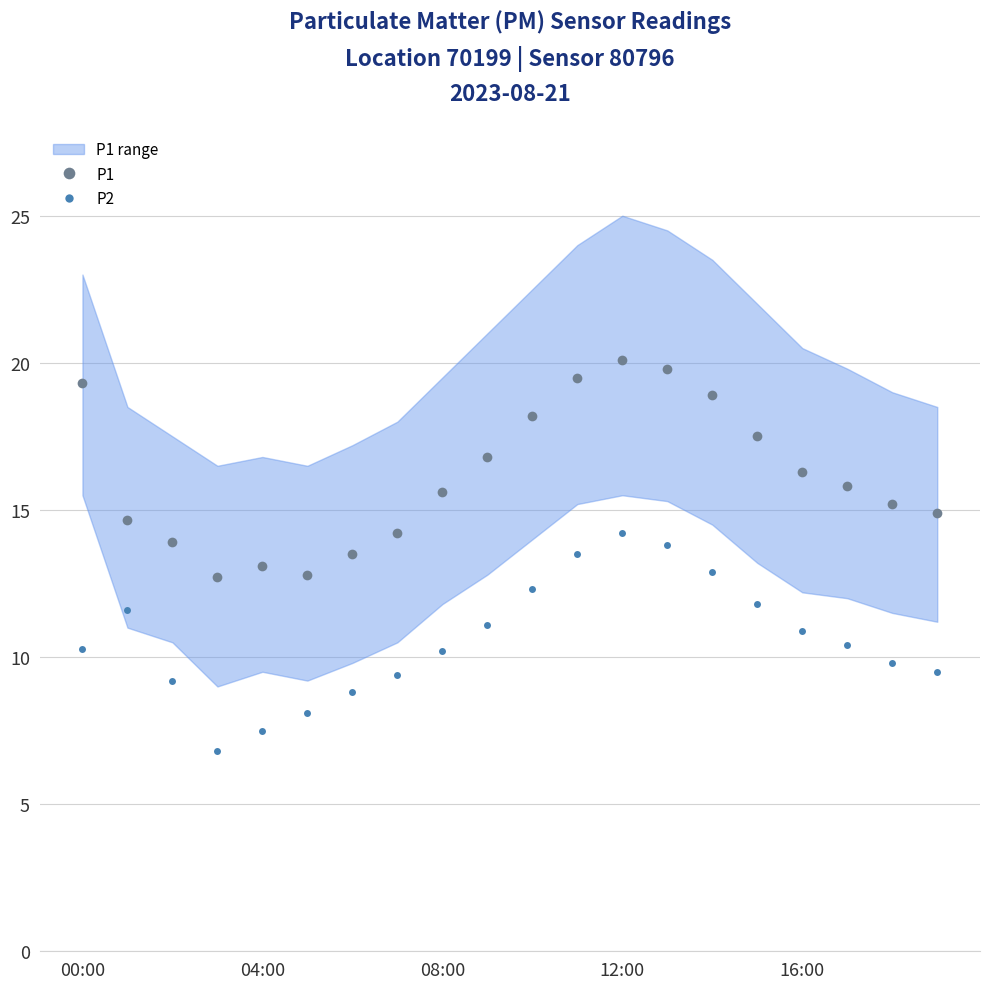

How many data points in P2 are less than 10?

8